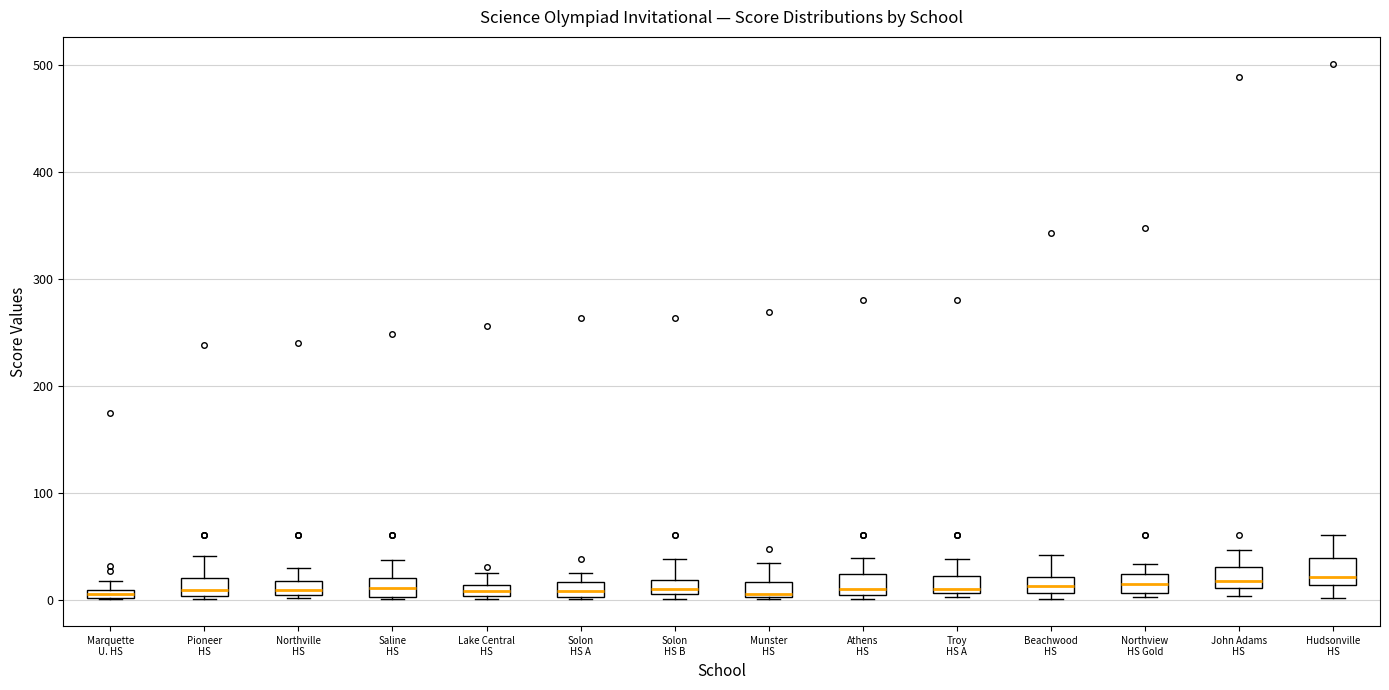

Where is the lower edge of the box for Marquette U. HS on the y-axis? The values are not printed on the chart, so give them approximately, as read against the axis.

0